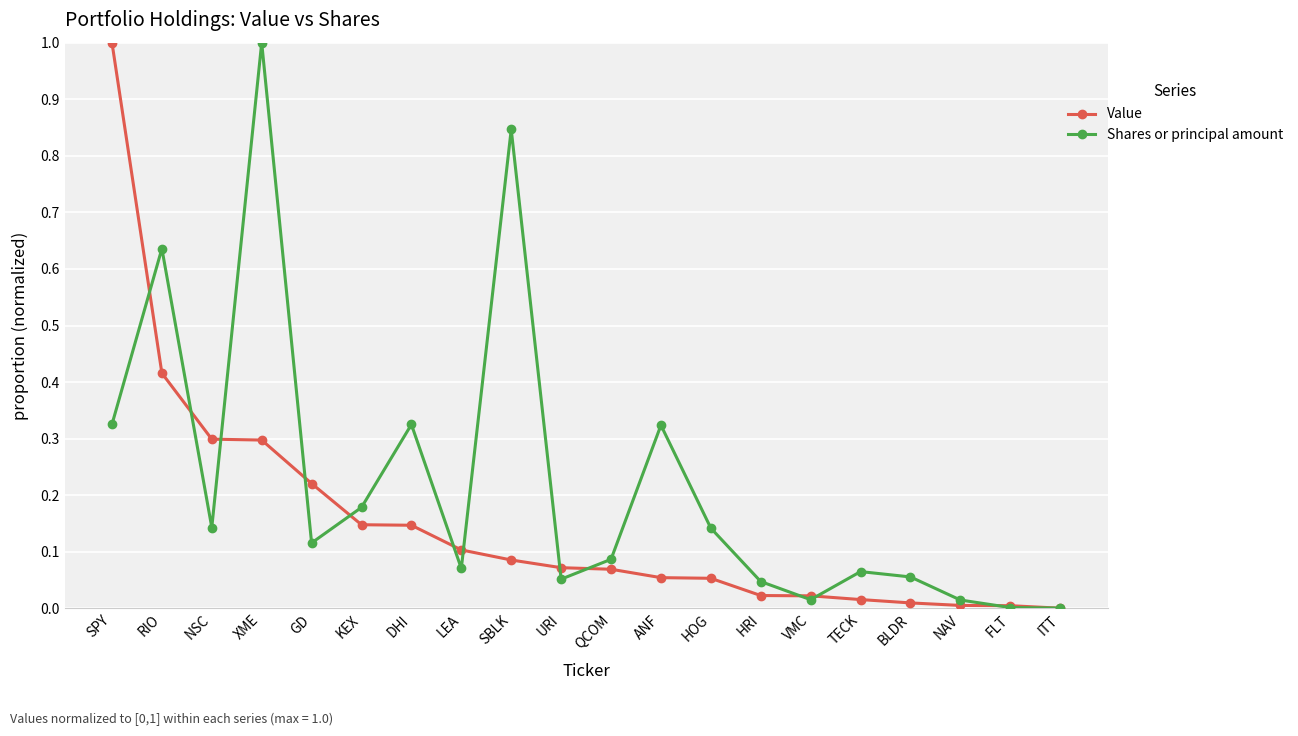

What is the label of the 10th point from the left?

URI